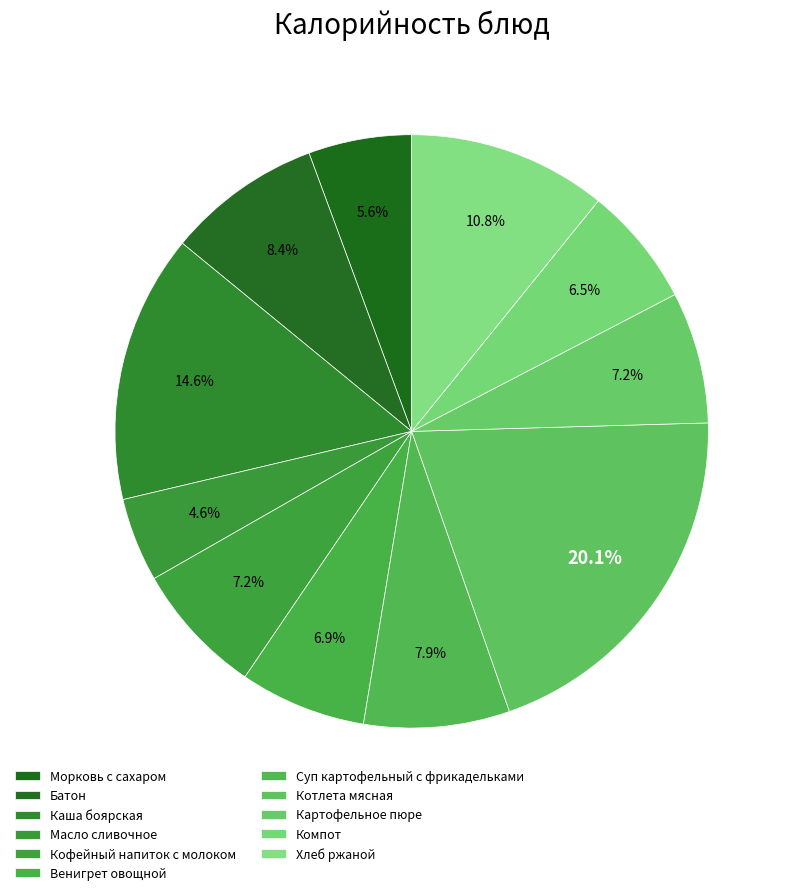

How many slices are in this pie chart?

11